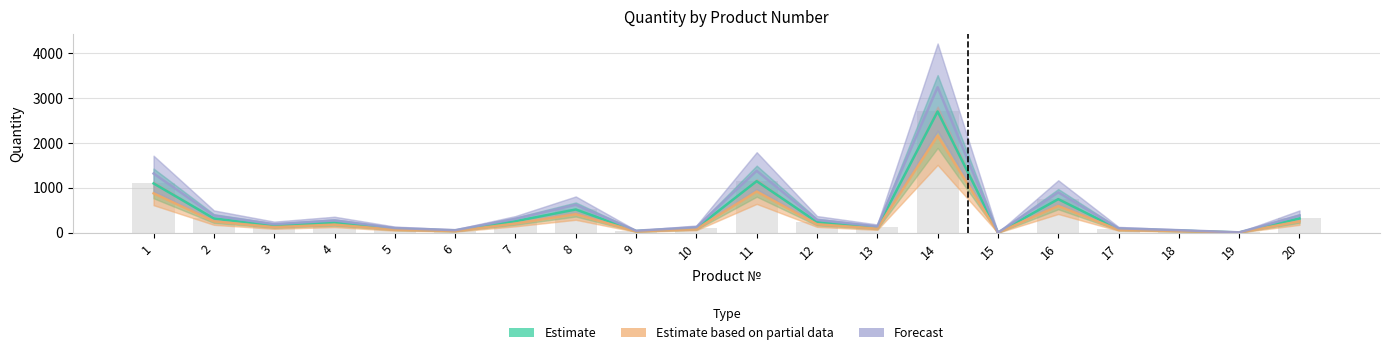

What is the difference between the maximum and minimum values in the Estimate based on partial data series?

2156